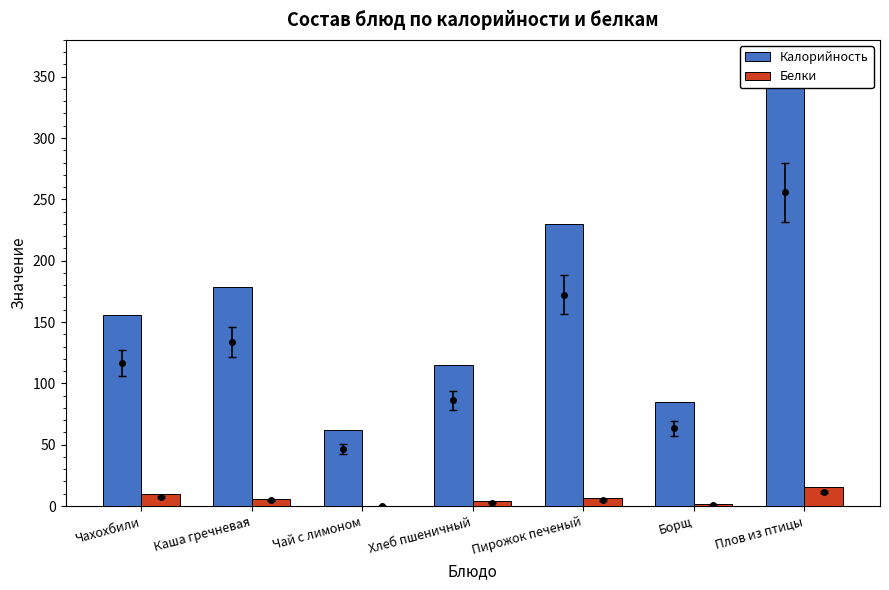

Reading left to right, extract all data points from this chart.

Калорийность: Чахохбили=155.5	Каша гречневая=178.2	Чай с лимоном=61.9	Хлеб пшеничный=114.8	Пирожок печеный=229.8	Борщ=84.5	Плов из птицы=340.8
Белки: Чахохбили=9.6	Каша гречневая=6.1	Чай с лимоном=0.2	Хлеб пшеничный=3.7	Пирожок печеный=6.6	Борщ=1.6	Плов из птицы=15.3